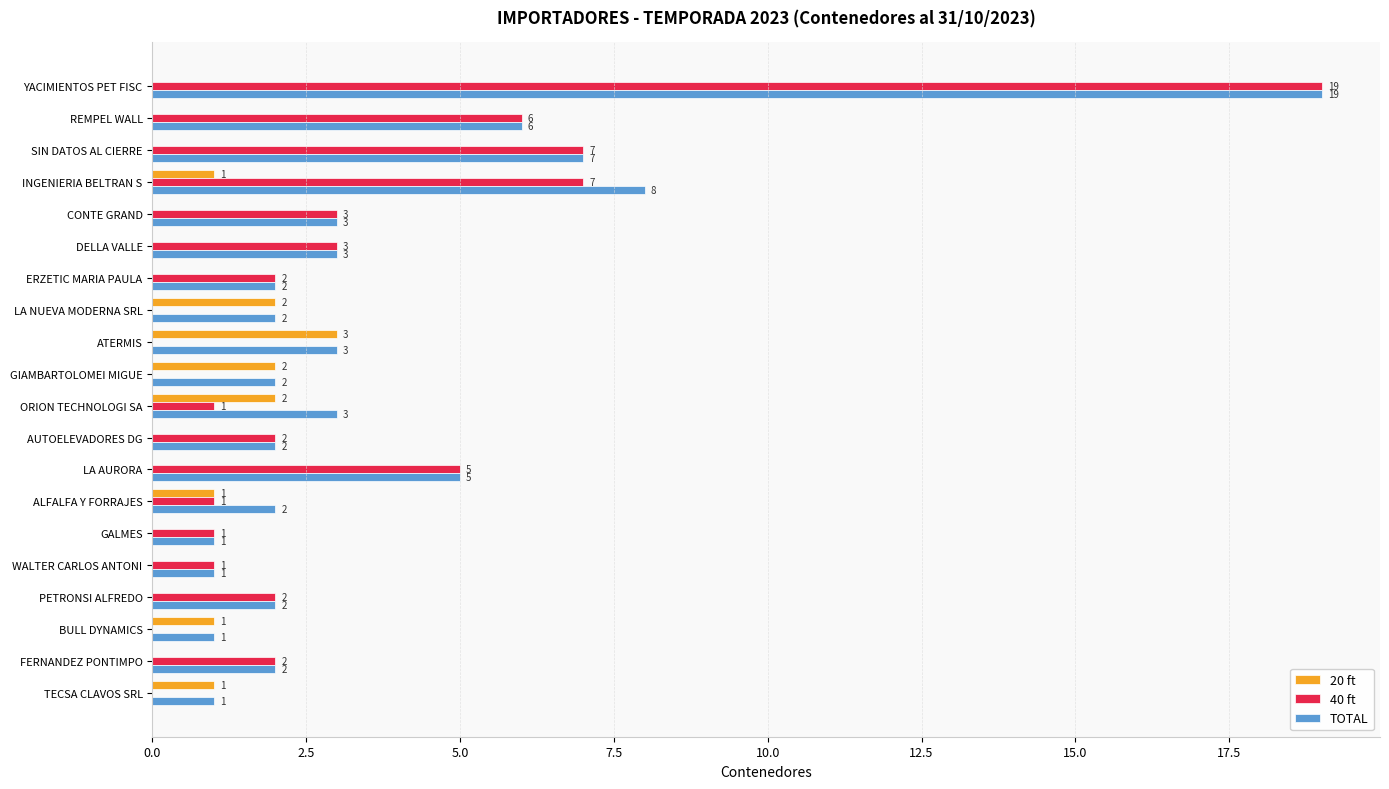

What is the sum of all 40 ft values?

62